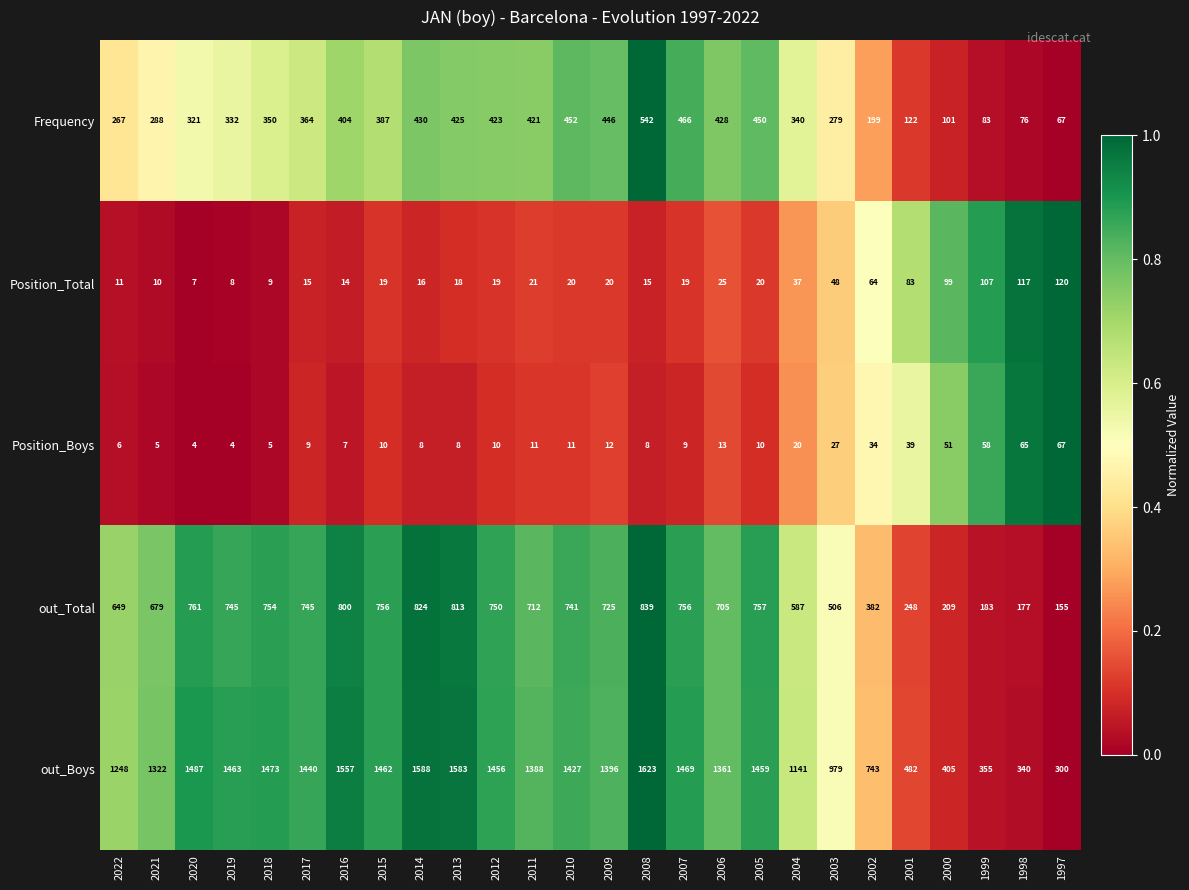

How many values in the out_Boys series are below 1427?

13